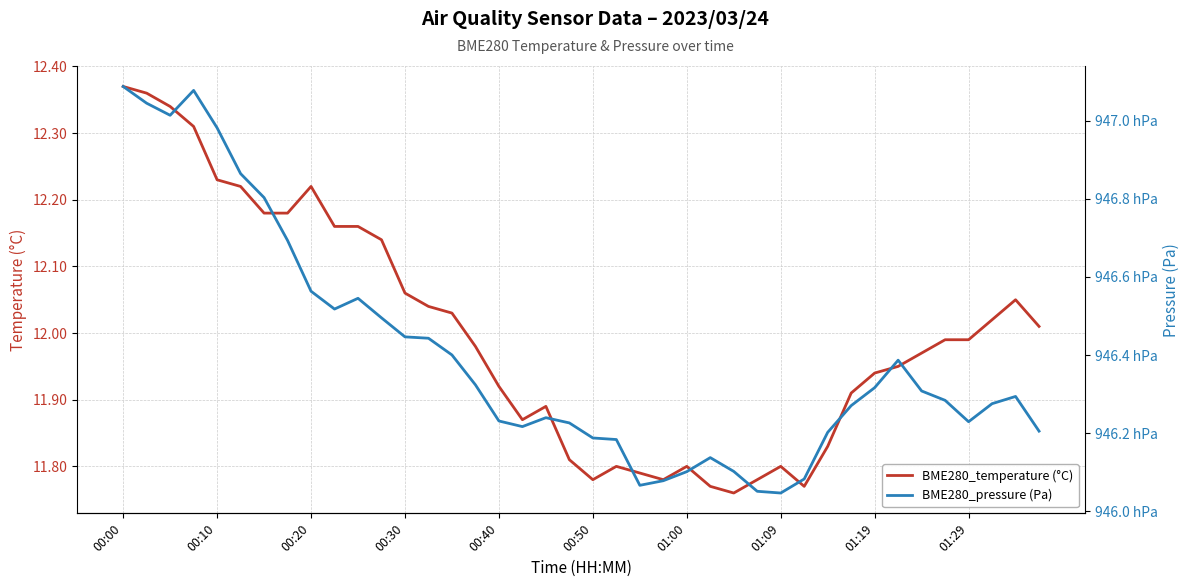

Is it true that BME280_temperature (°C) equals 18.2 at 01:00?

False